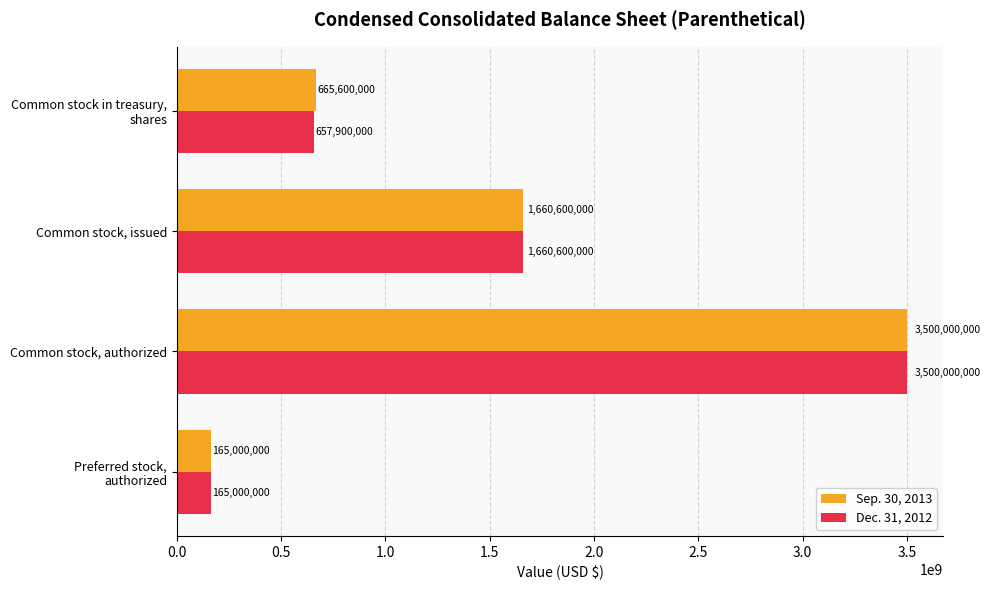

Which label corresponds to the largest value in the chart?

Common stock, authorized